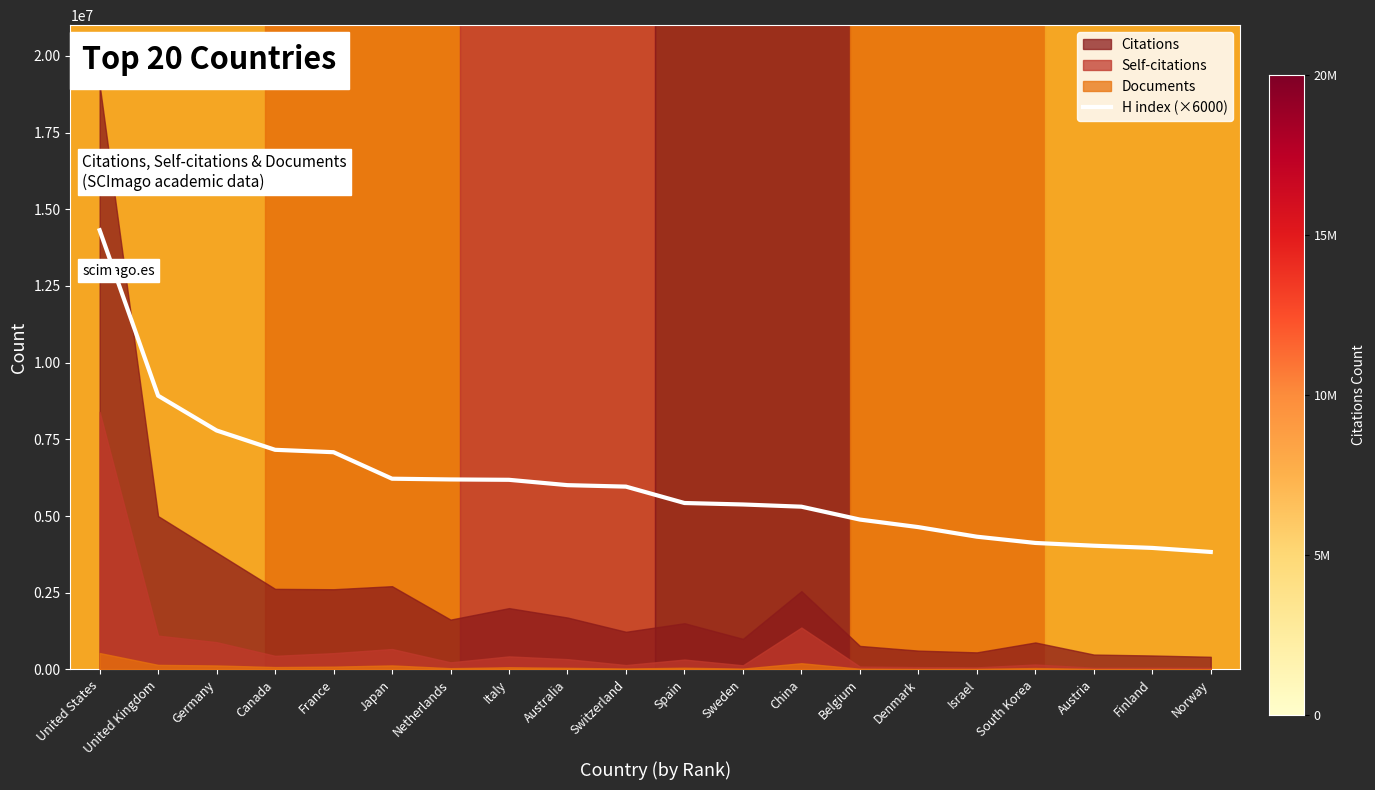

What is the sum of all values?

121710000